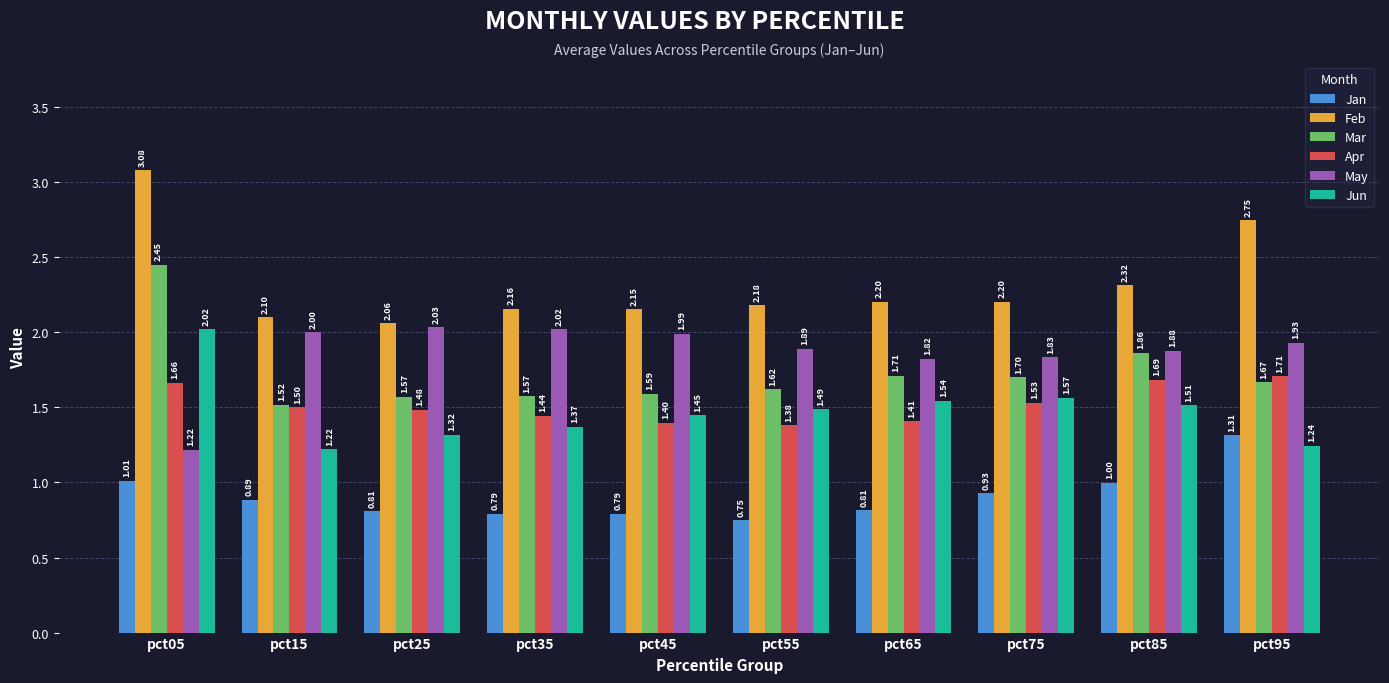

What is the average value of the Mar series?

1.7